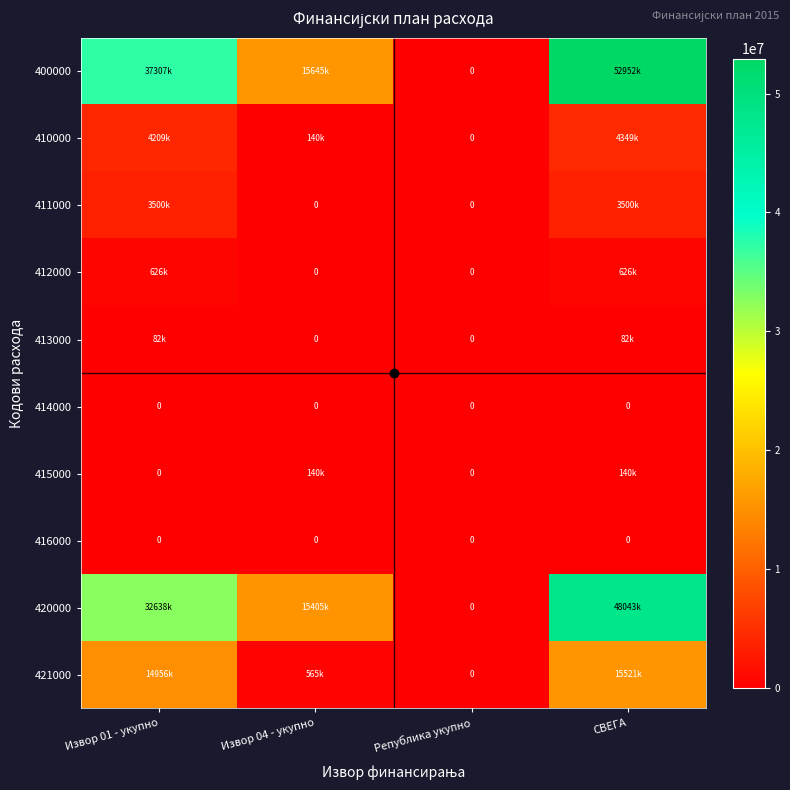

At which label is 411000 closest to 1750000?

Извор 01 - укупно